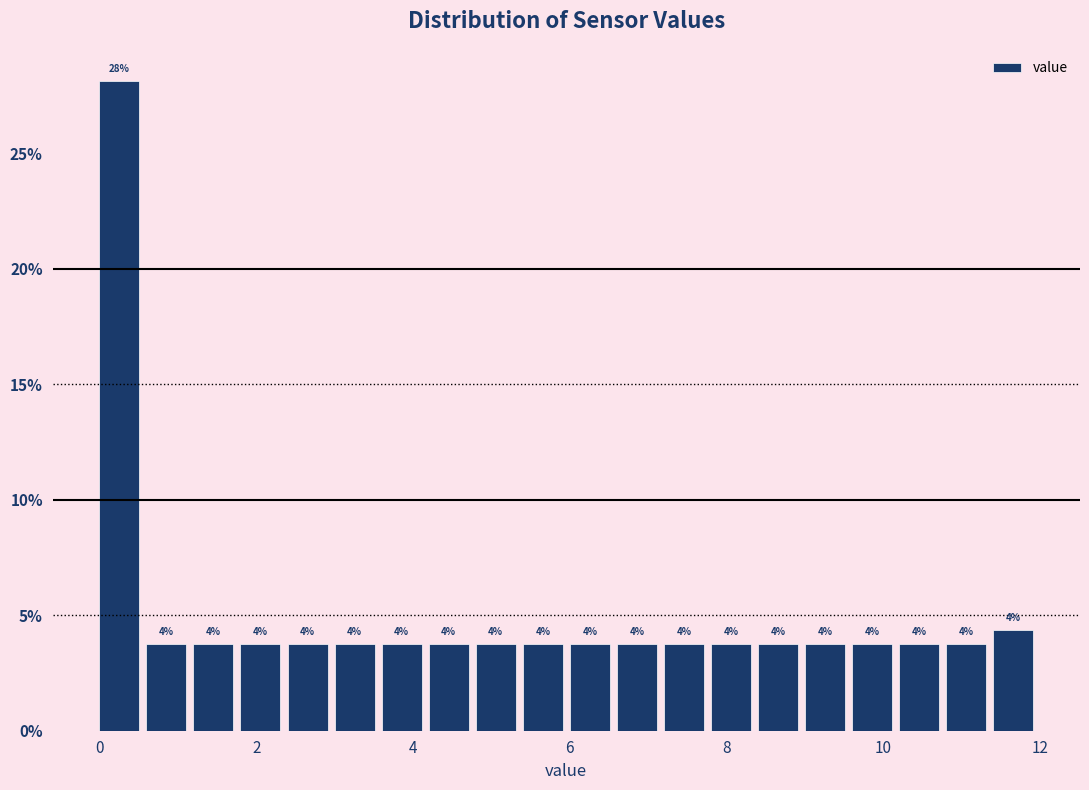

Around what value on the x-axis is the tallest bar? Give the approximate position of its centre, as read against the axis.

0.2